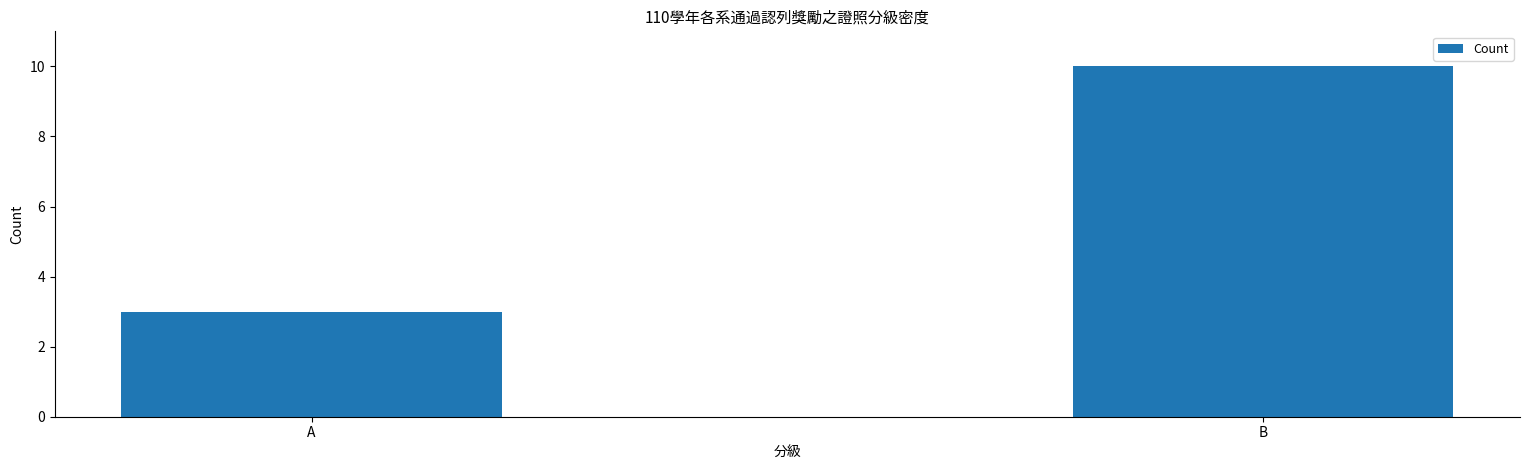

What is the greatest value displayed?

10